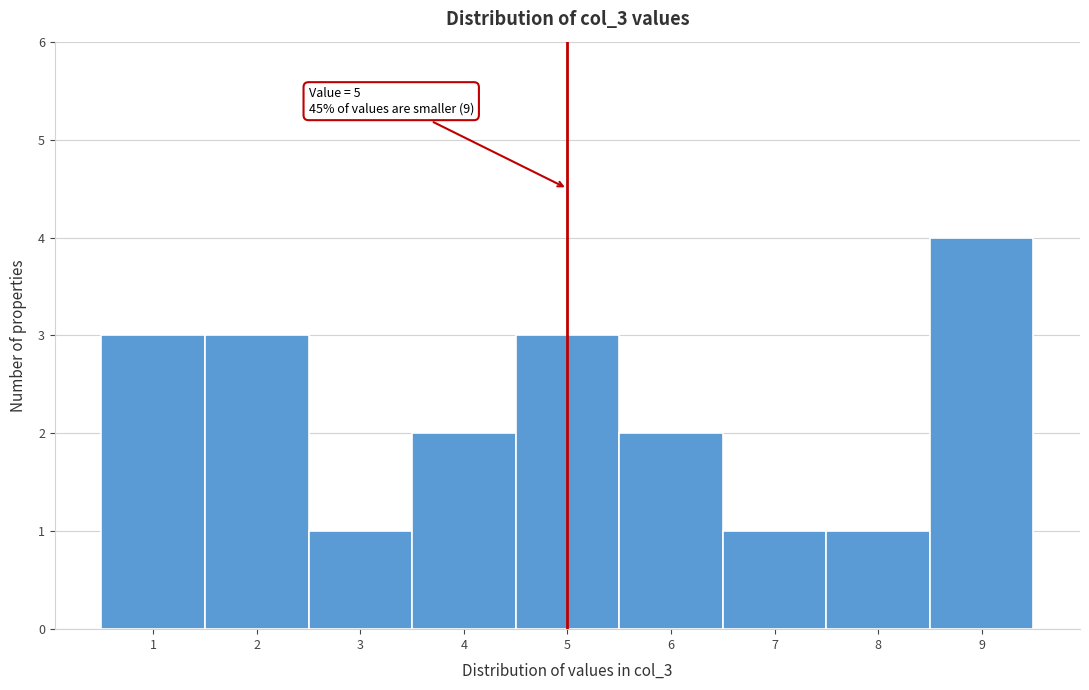

Over which range of the x-axis is the bar tallest?

8.5 to 9.5